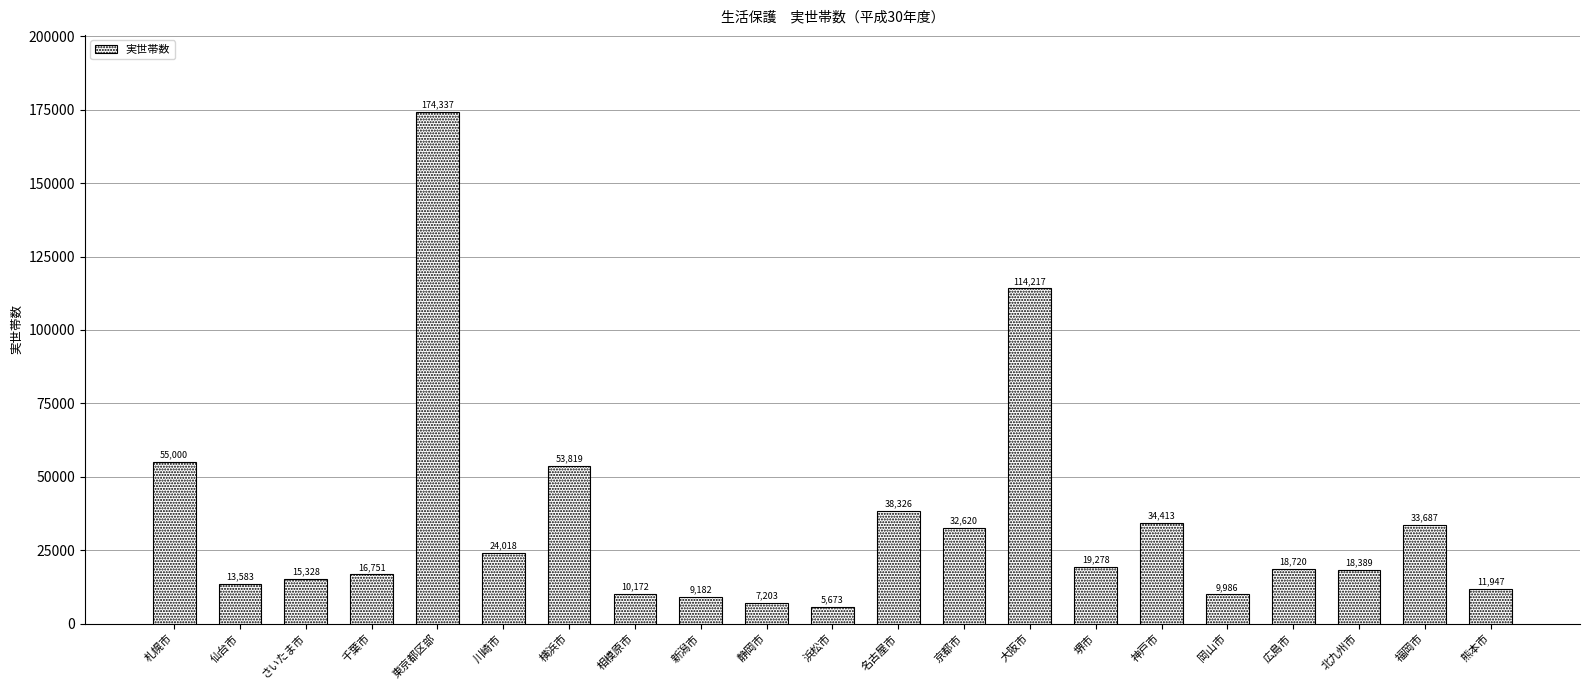

What is the value of the 13th bar from the left?

32620